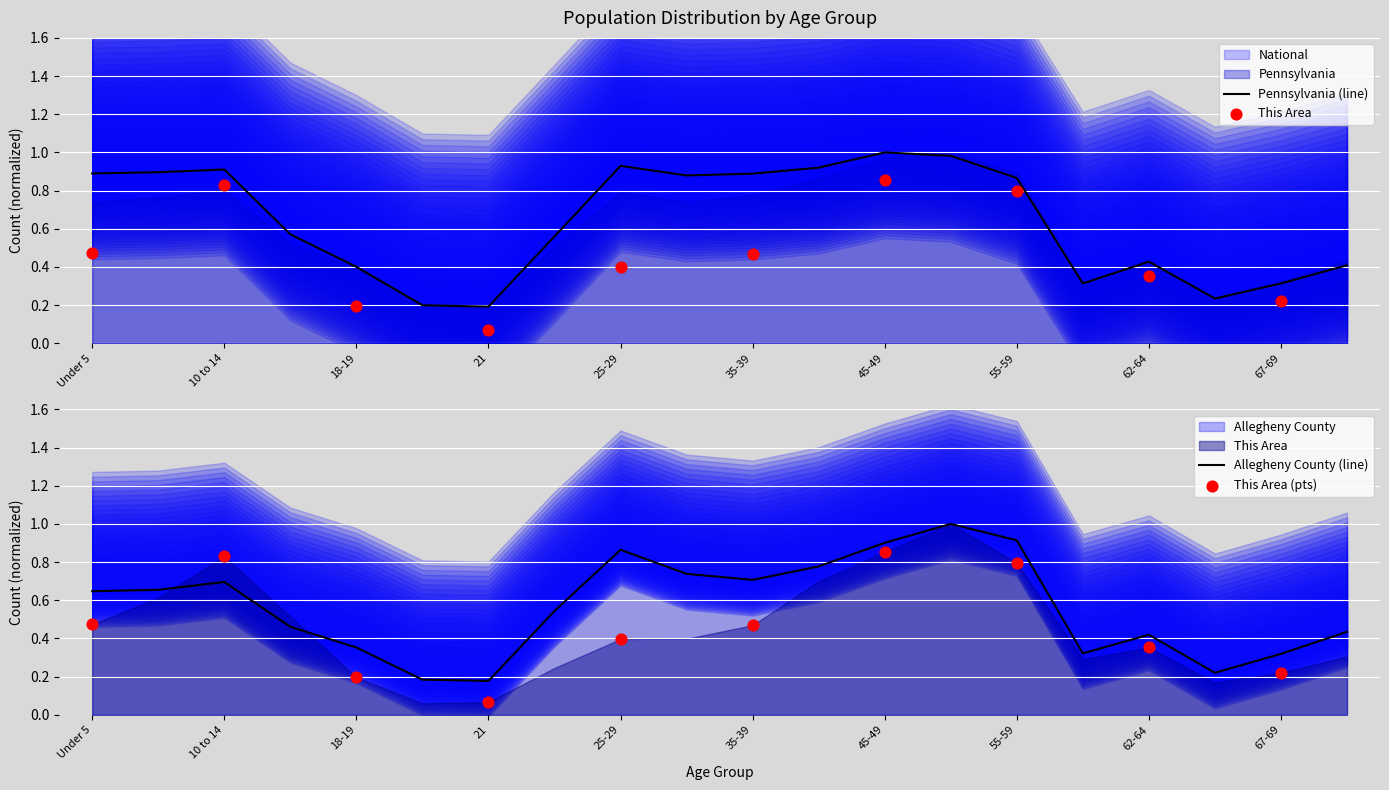

At which category is the sum across all series the highest?

50-54